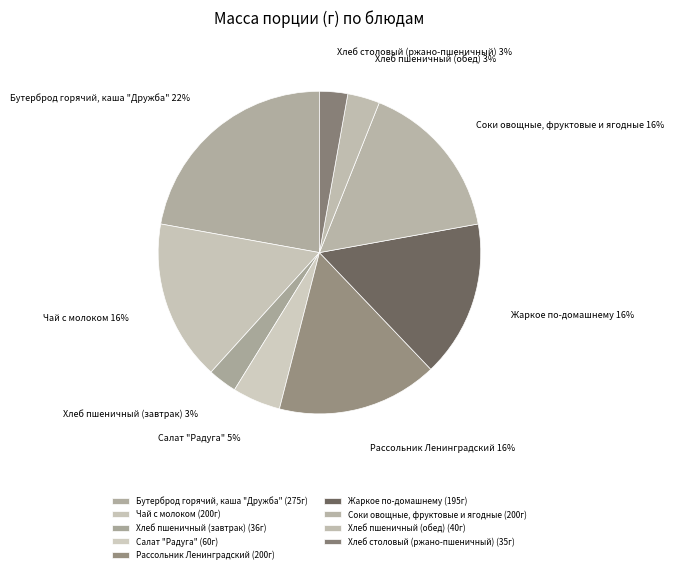

What percentage is the Хлеб столовый (ржано-пшеничный) slice, to the nearest percent?

3%